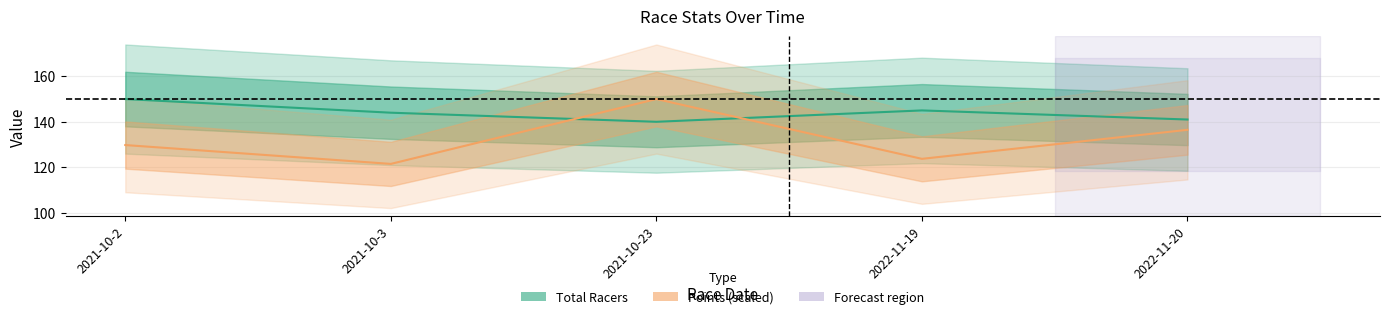

Which category has the highest value in the Points (scaled) series?

2021-10-23